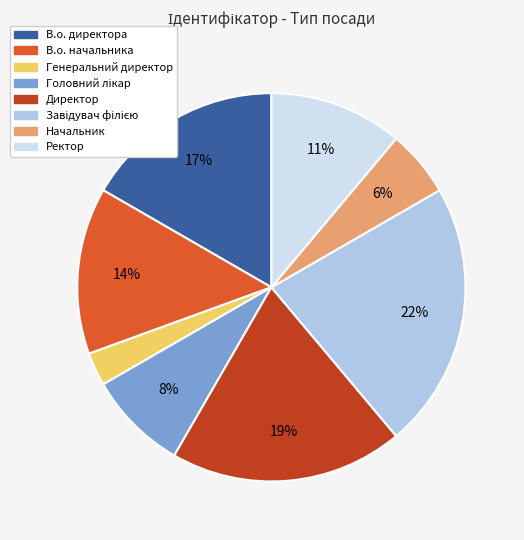

Does В.о. директора account for over 50% of the chart?

No